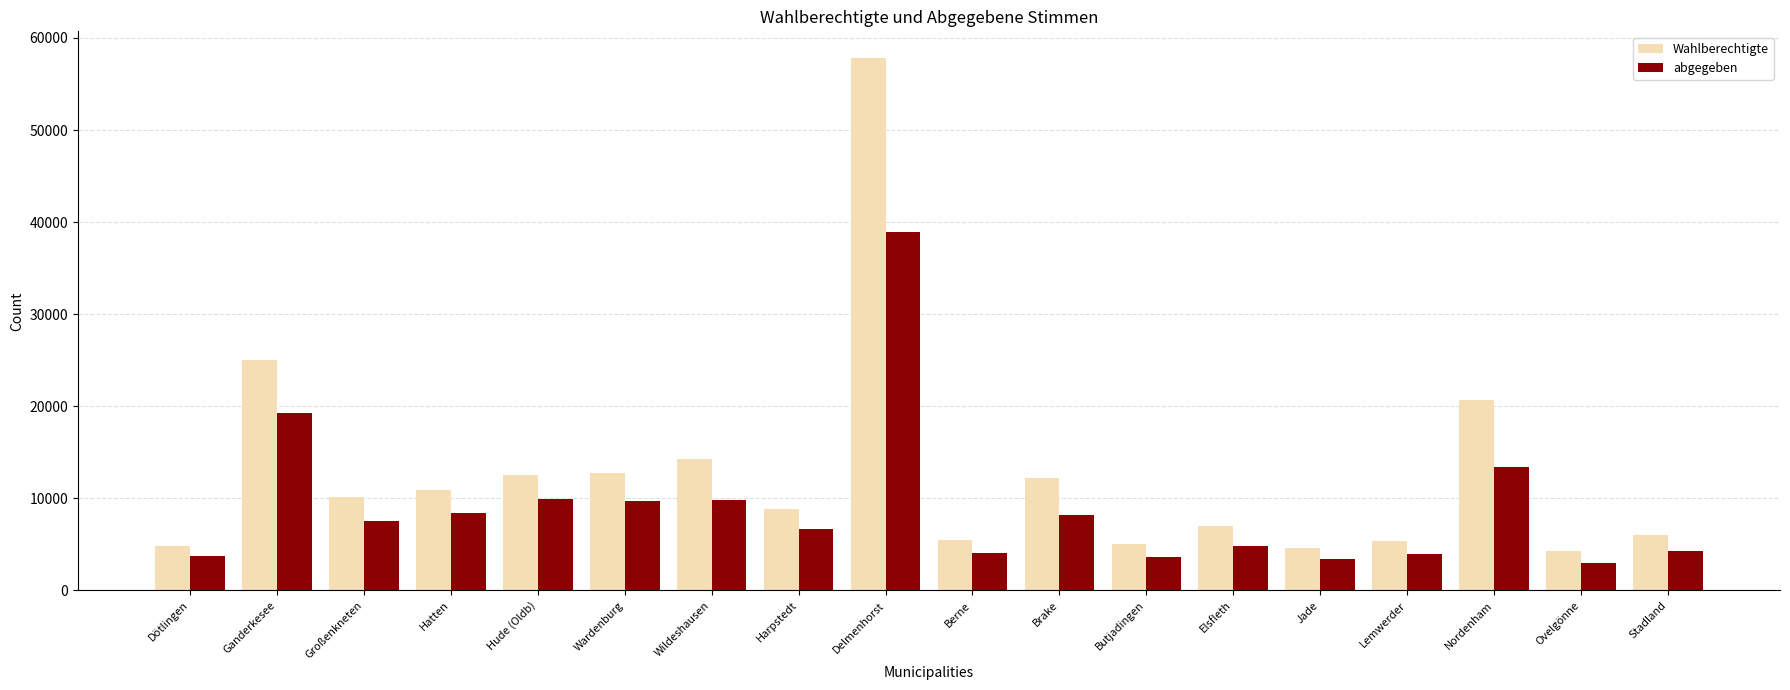

What is the difference between the maximum and second lowest values in the abgegeben series?

35528